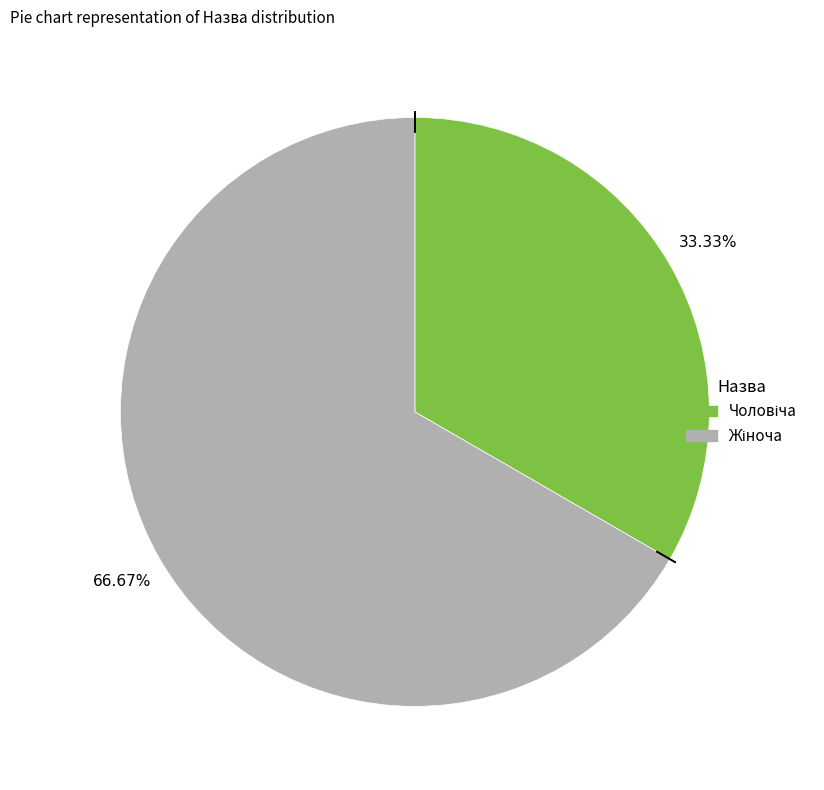

How many slices are in this pie chart?

2